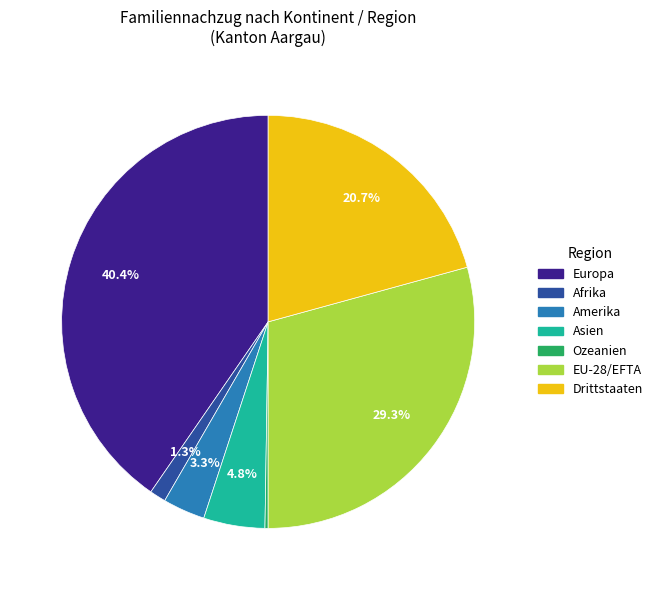

Which slice is the largest?

Europa